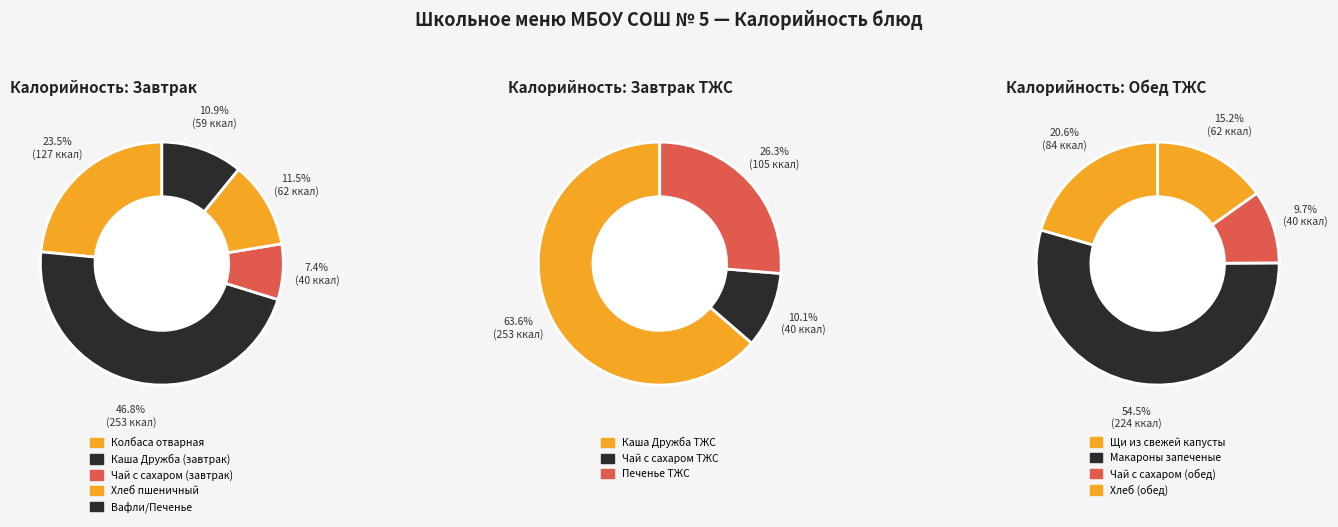

Count the number of slices in the pie.

12